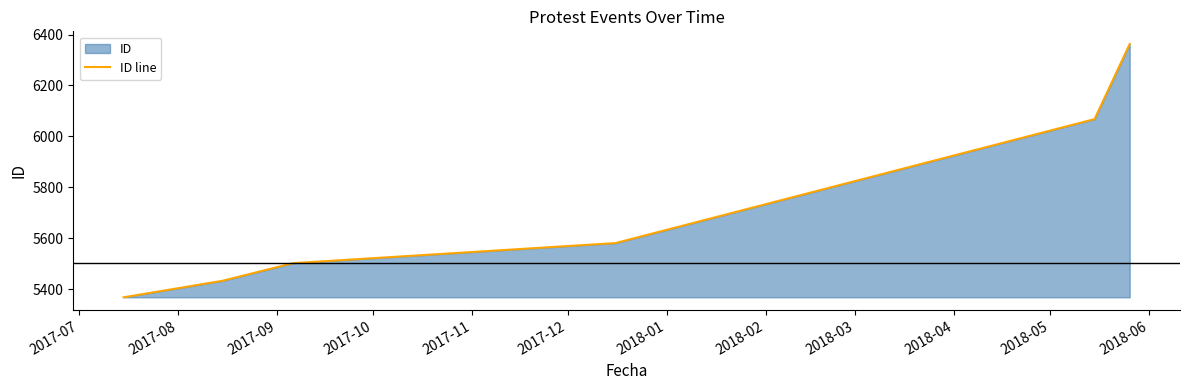

Reading right to left, list all the values displayed in this chart.

6363	6068	5581	5502	5433	5368